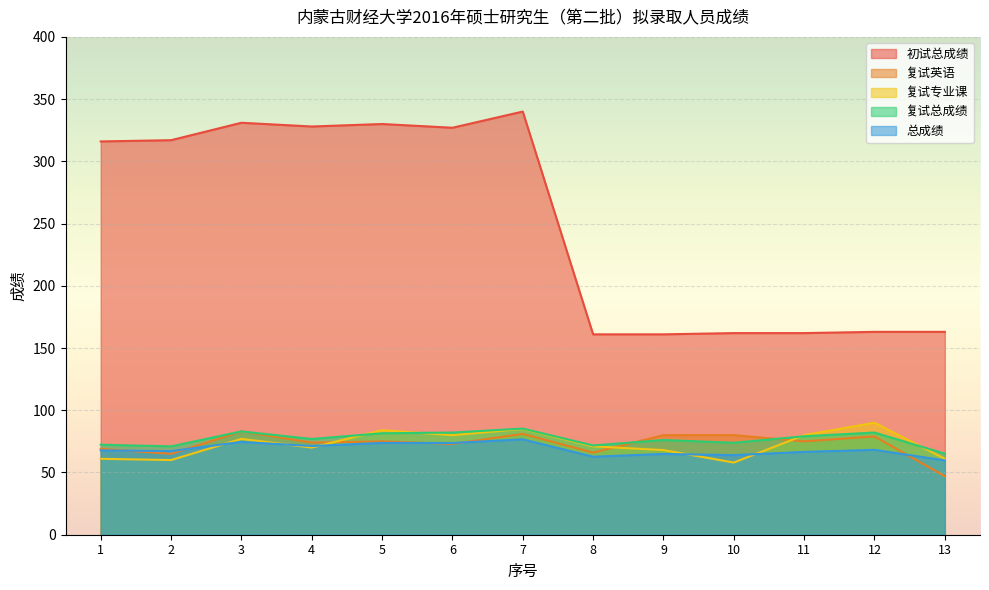

True or false: 复试专业课 has a value of 58.0 at 10.

True